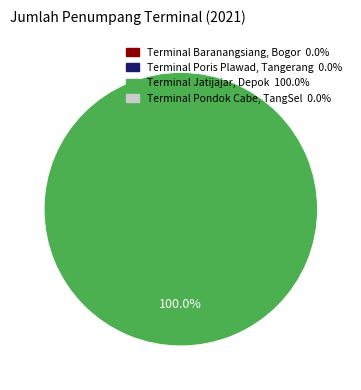

Is there a majority slice in this chart?

Yes